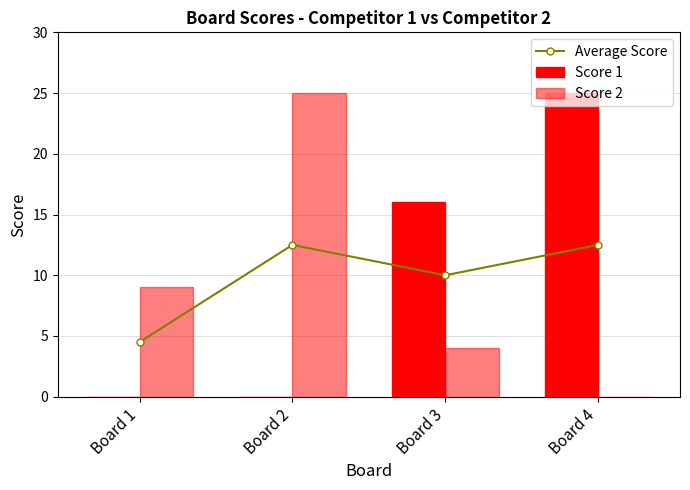

Reading right to left, transcribe all the data shown in this chart.

Average Score: Board 4=12.5	Board 3=10.0	Board 2=12.5	Board 1=4.5
Score 1: Board 4=25.0	Board 3=16.0	Board 2=0.0	Board 1=0.0
Score 2: Board 4=0.0	Board 3=4.0	Board 2=25.0	Board 1=9.0